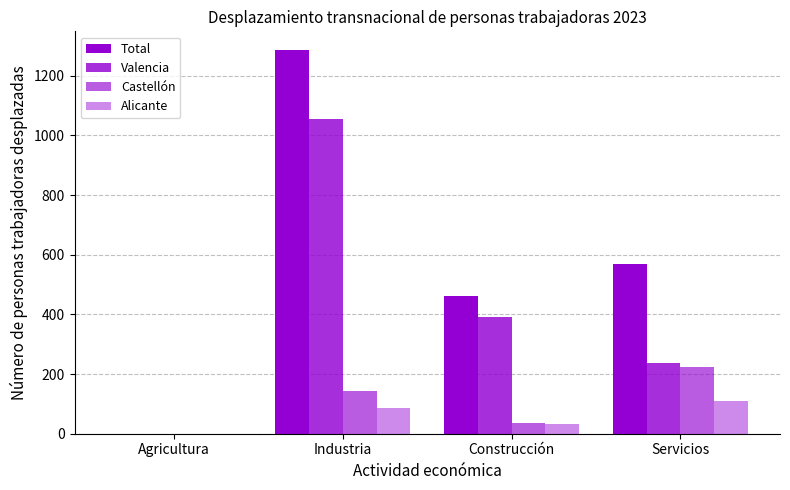

Reading left to right, extract all data points from this chart.

Total: Agricultura=0	Industria=1285	Construcción=462	Servicios=569
Valencia: Agricultura=0	Industria=1054	Construcción=392	Servicios=236
Castellón: Agricultura=0	Industria=144	Construcción=36	Servicios=224
Alicante: Agricultura=0	Industria=87	Construcción=34	Servicios=109